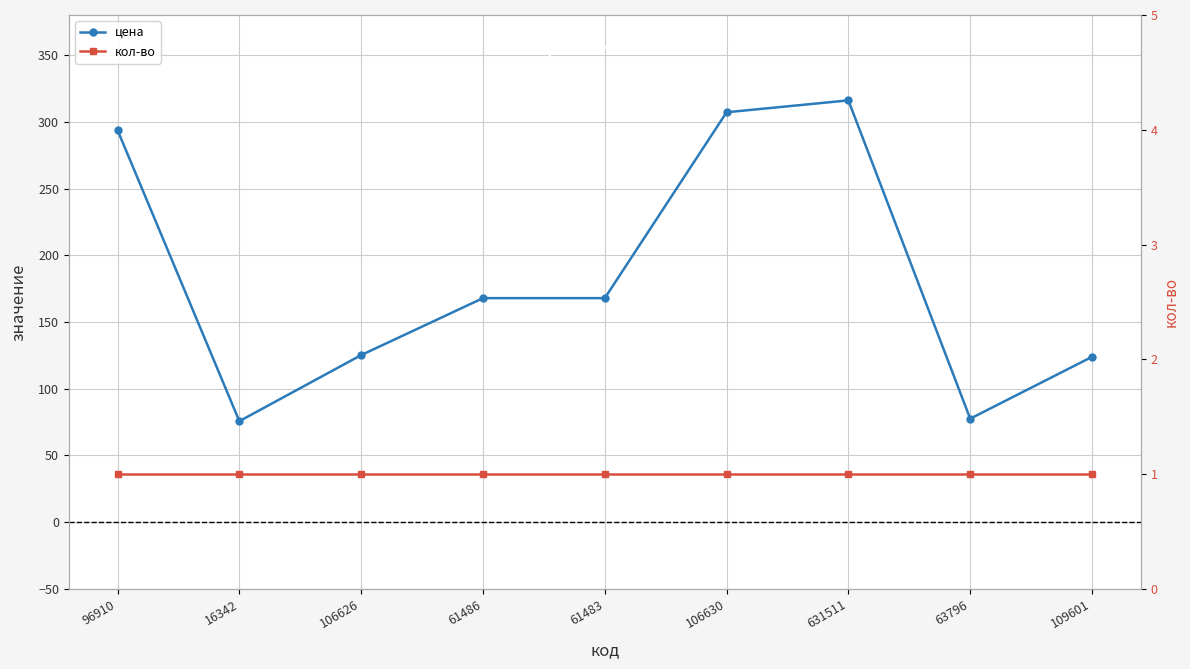

Where is цена nearest to the value 195?

61486